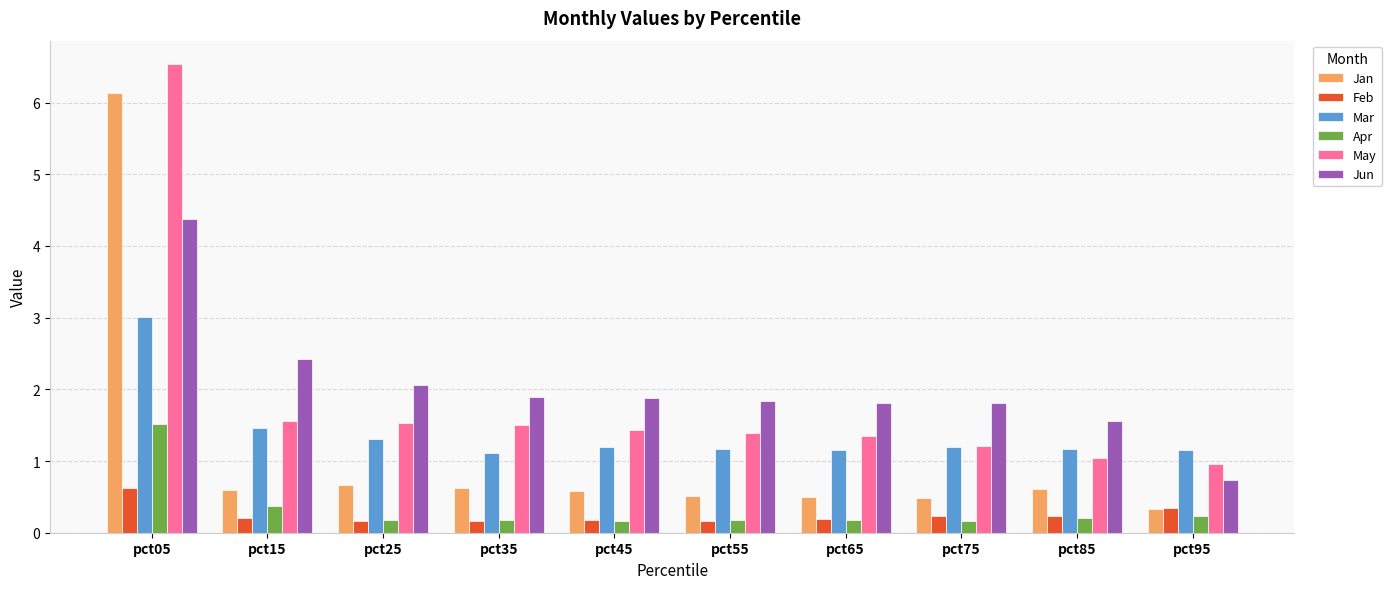

Count the number of data series in this chart.

6